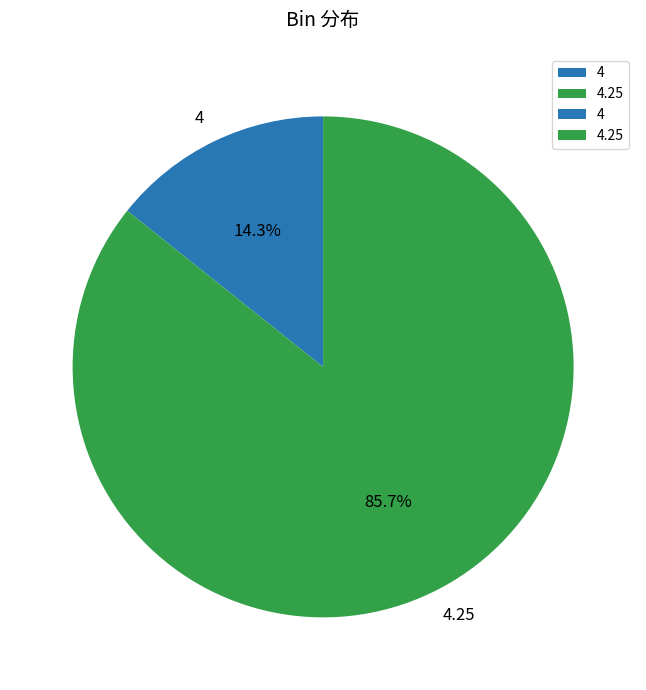

To the nearest percent, what portion does 4.25 represent?

86%